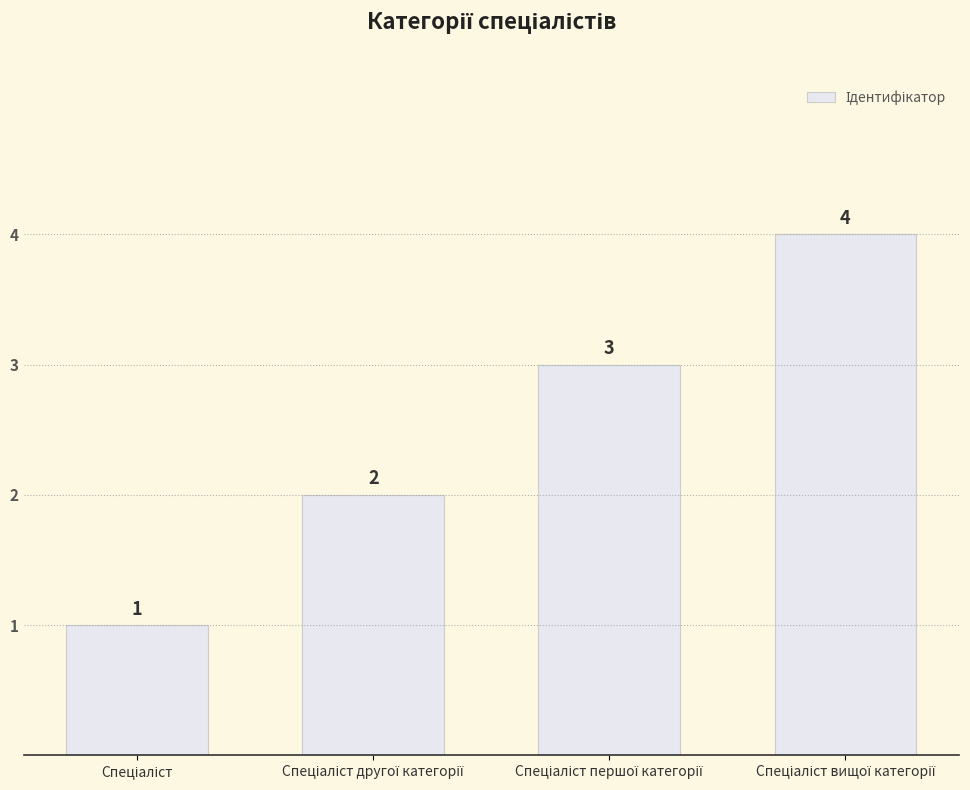

Does the chart contain any negative values?

No